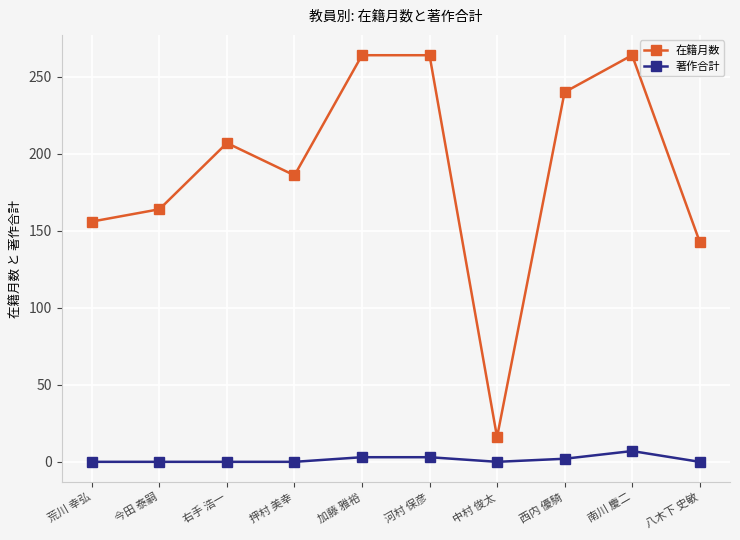

True or false: 在籍月数 has a value of 143 at 八木下 史敏.

True